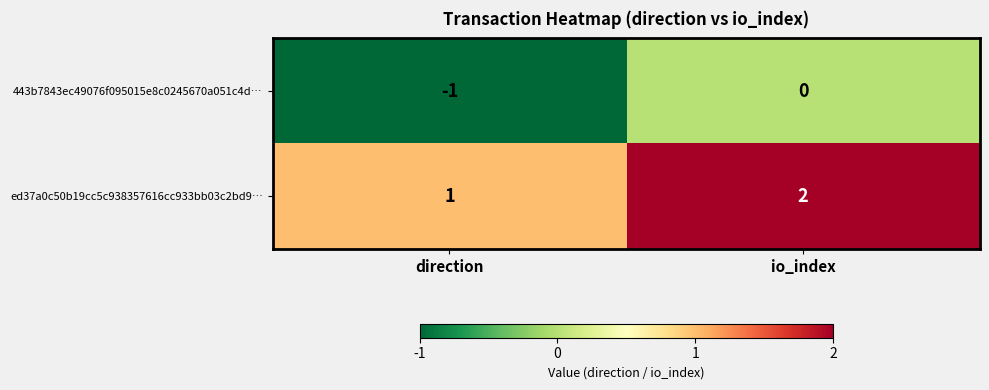

Rank the series by their maximum value, from highest to lowest.

ed37a0c50b19cc5c938357616cc933bb03c2bd9…, 443b7843ec49076f095015e8c0245670a051c4d…